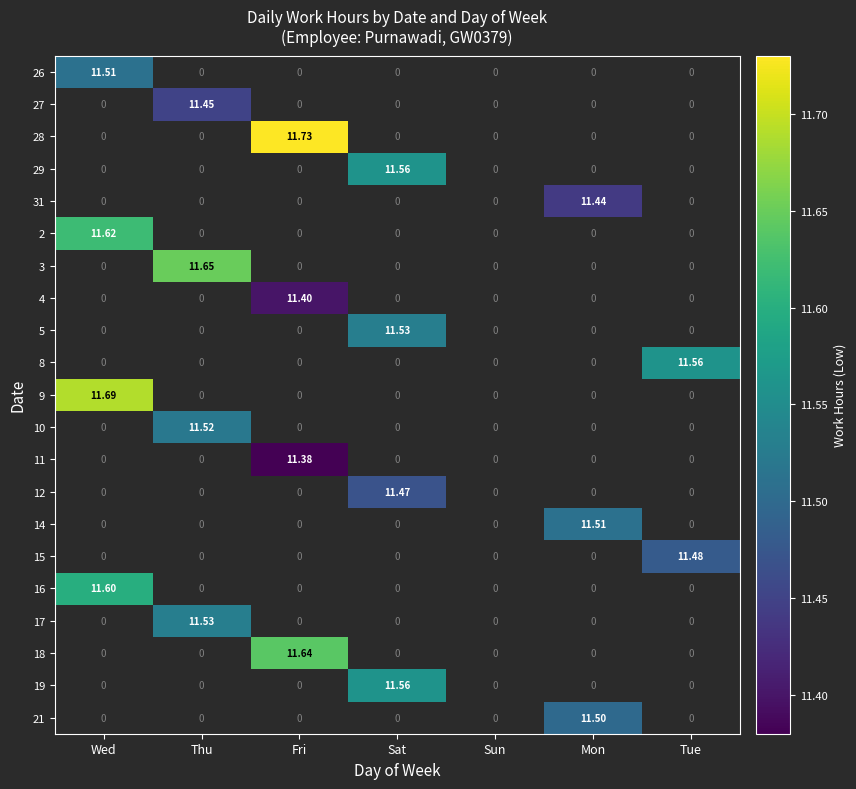

At which category does the chart reach its minimum across all series?

Fri